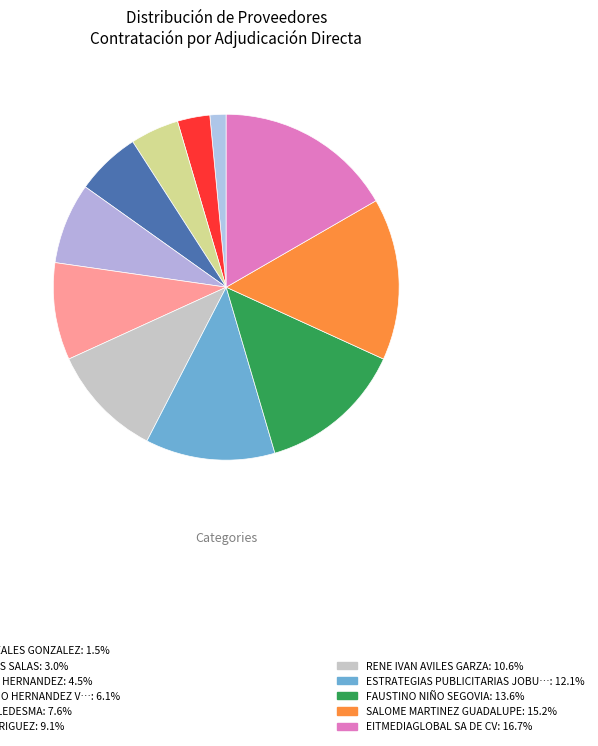

What is the largest slice in the pie chart?

EITMEDIAGLOBAL SA DE CV